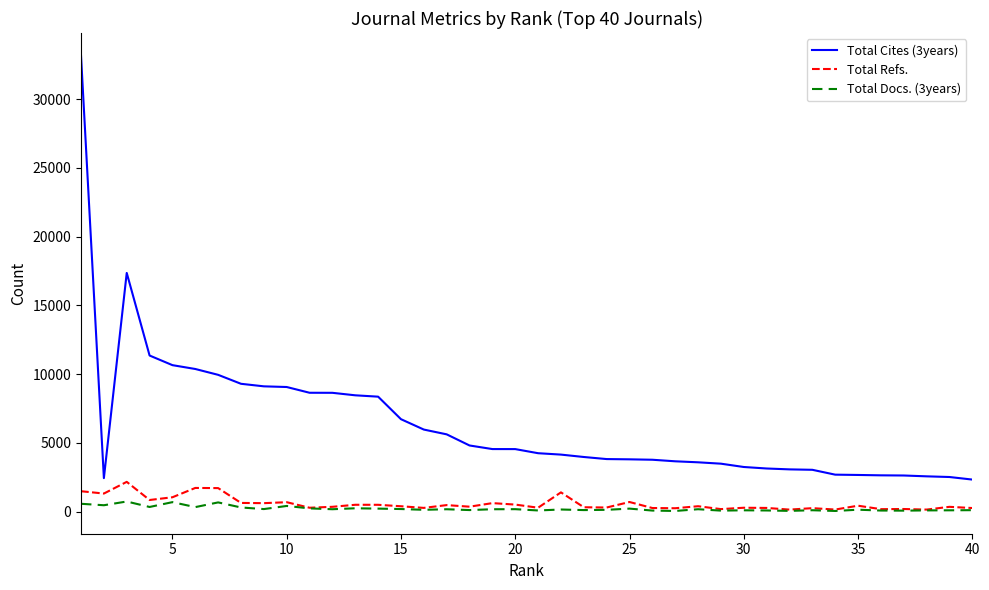

True or false: Total Cites (3years) and Total Refs. intersect in this chart.

False